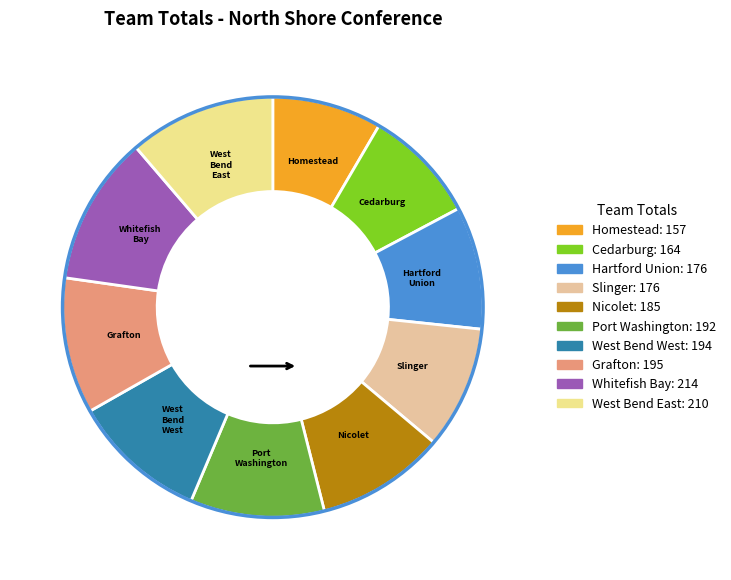

Count the number of slices in the pie.

10